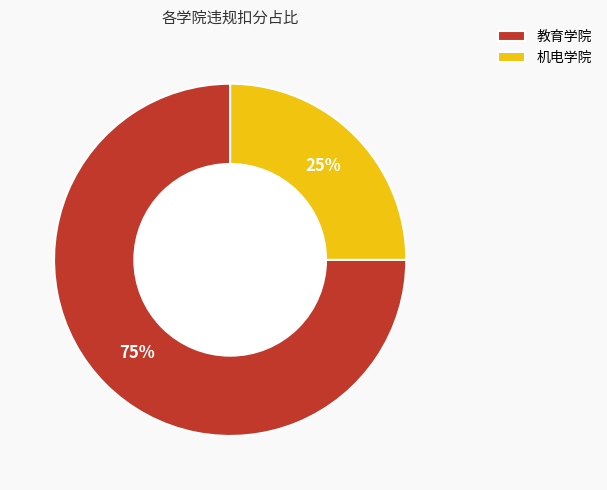

Between 机电学院 and 教育学院, which is larger?

教育学院